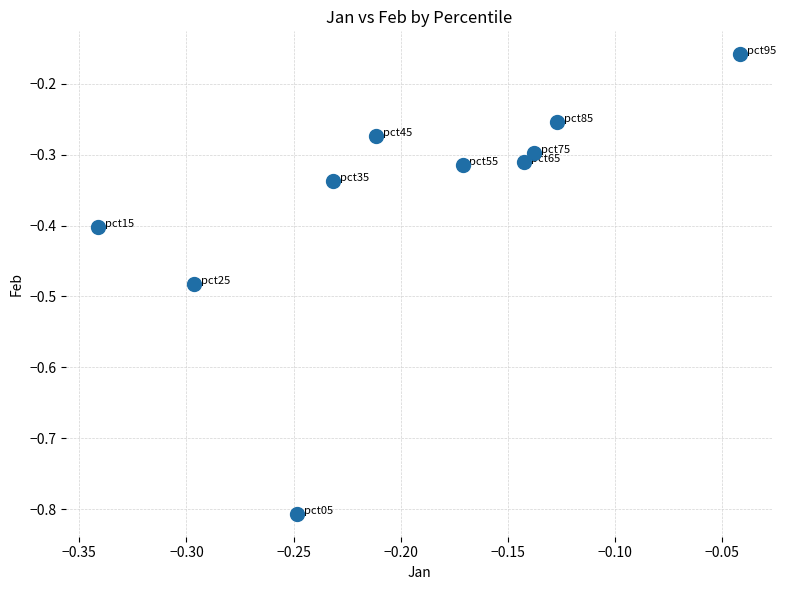

What is the range of Y values (max minus min)?

0.6